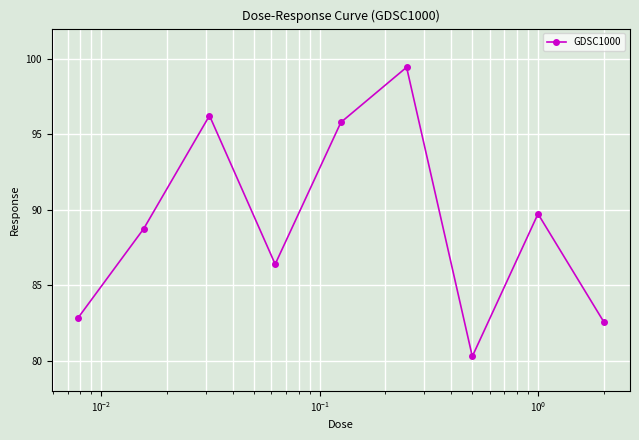

What is the average value?

89.1